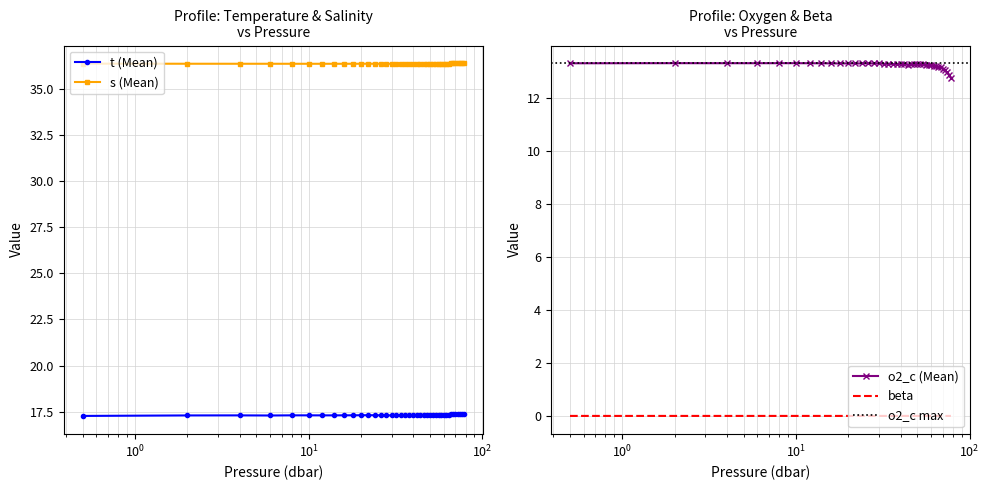

What is the value of the t (Mean) point at the 25th from the left?

17.3